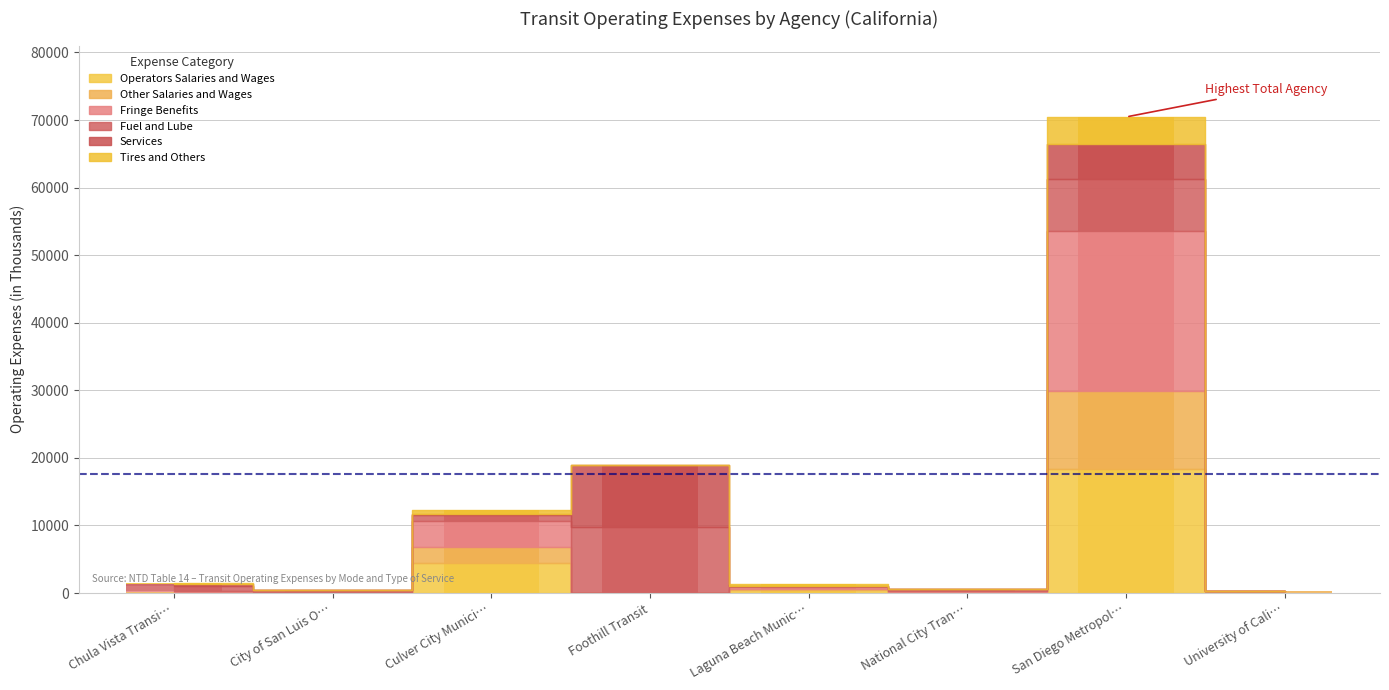

What is the label of the 2nd bar from the left?

City of San Luis O…